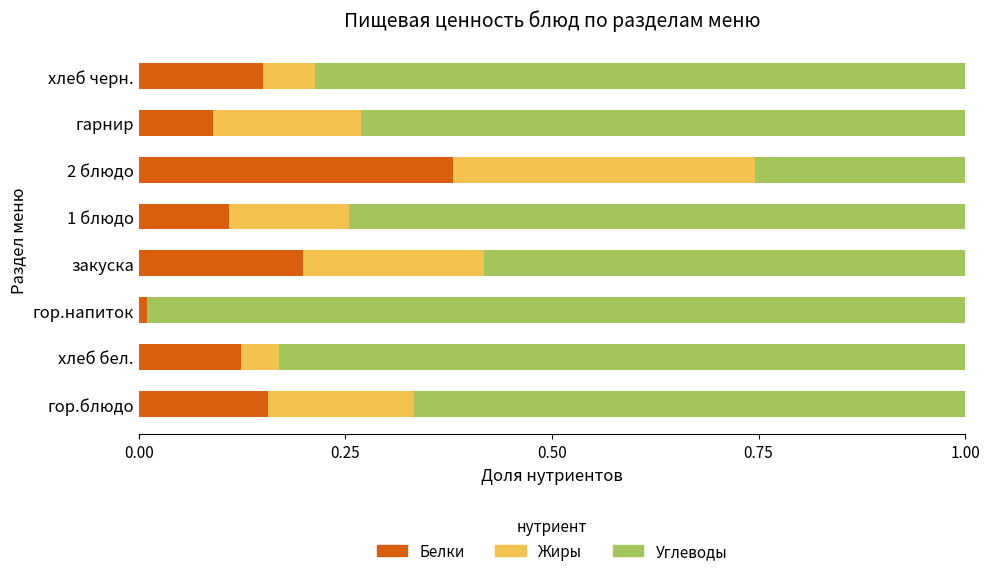

Is it true that Белки equals 0.1 at 1 блюдо?

True